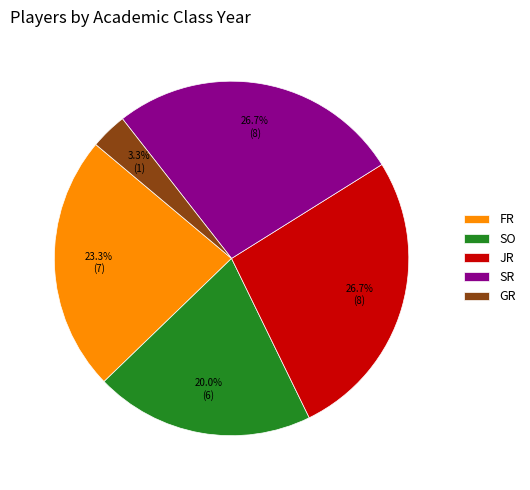

What percentage do SO and FR together represent?

43.3%